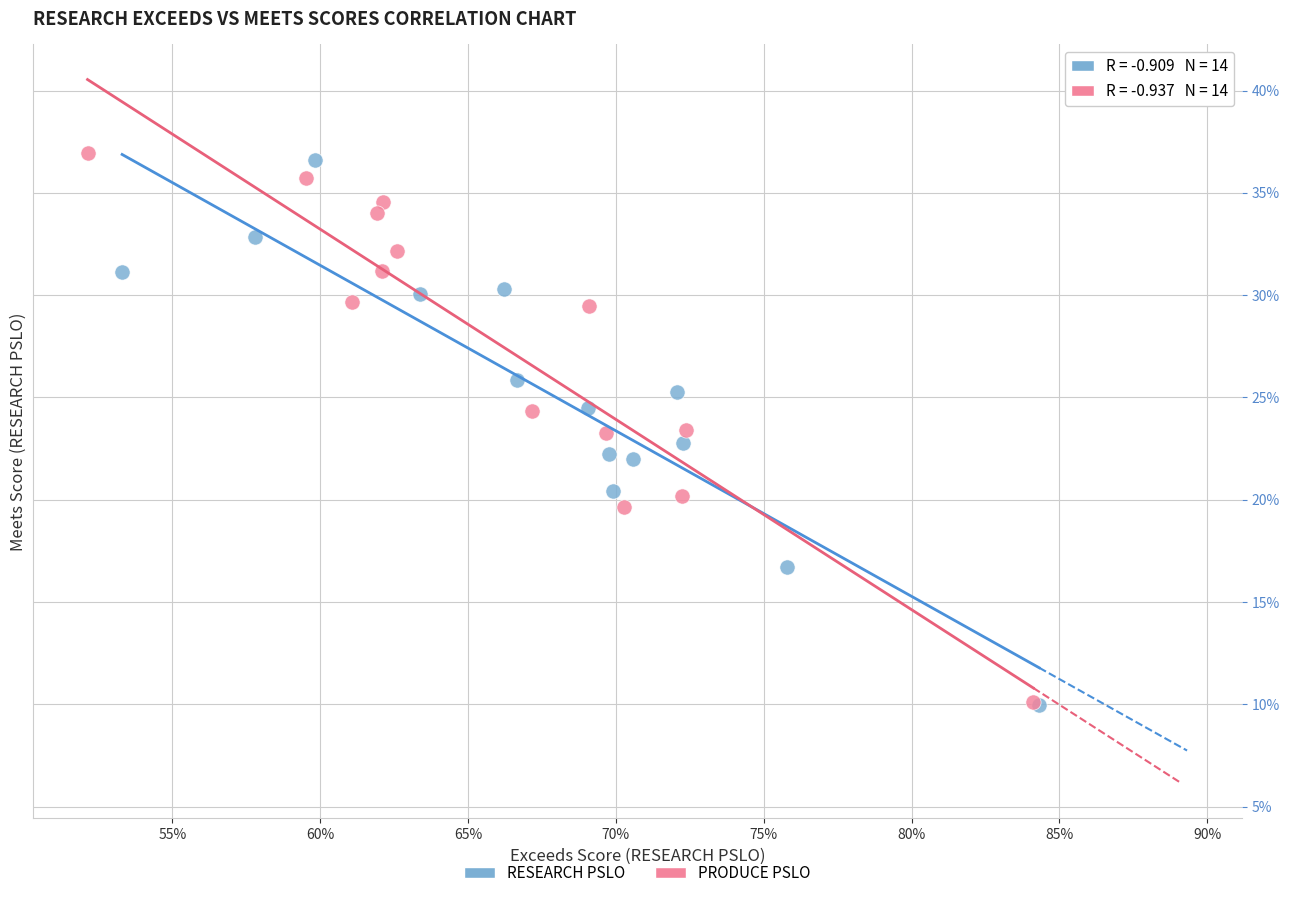

What are all the series names shown in the legend?

RESEARCH PSLO, PRODUCE PSLO